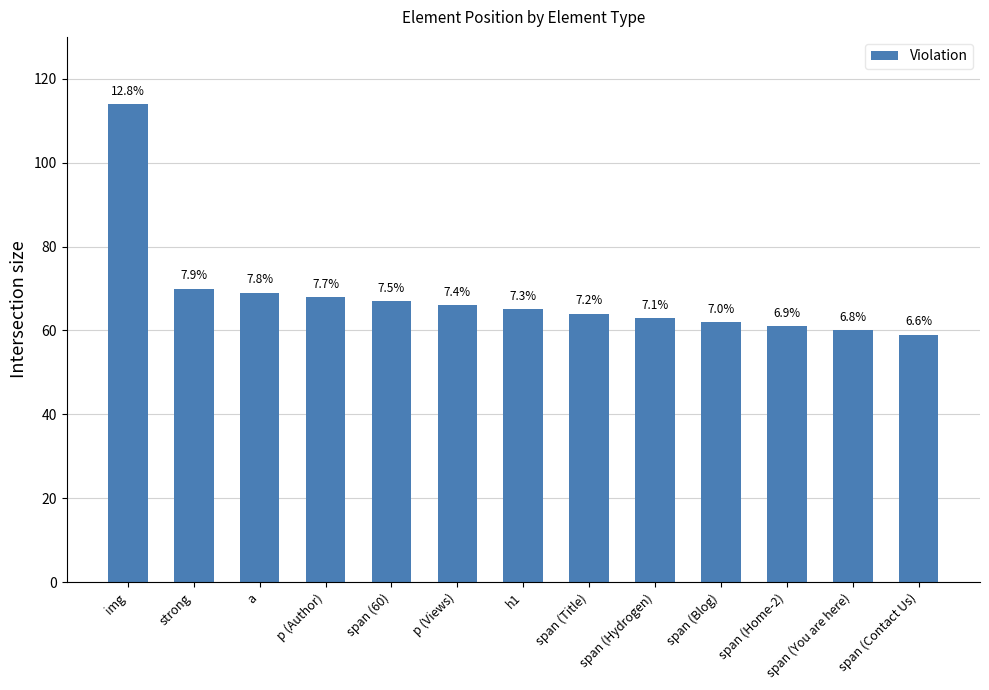

Is it true that the value at span (Blog) is 62?

True